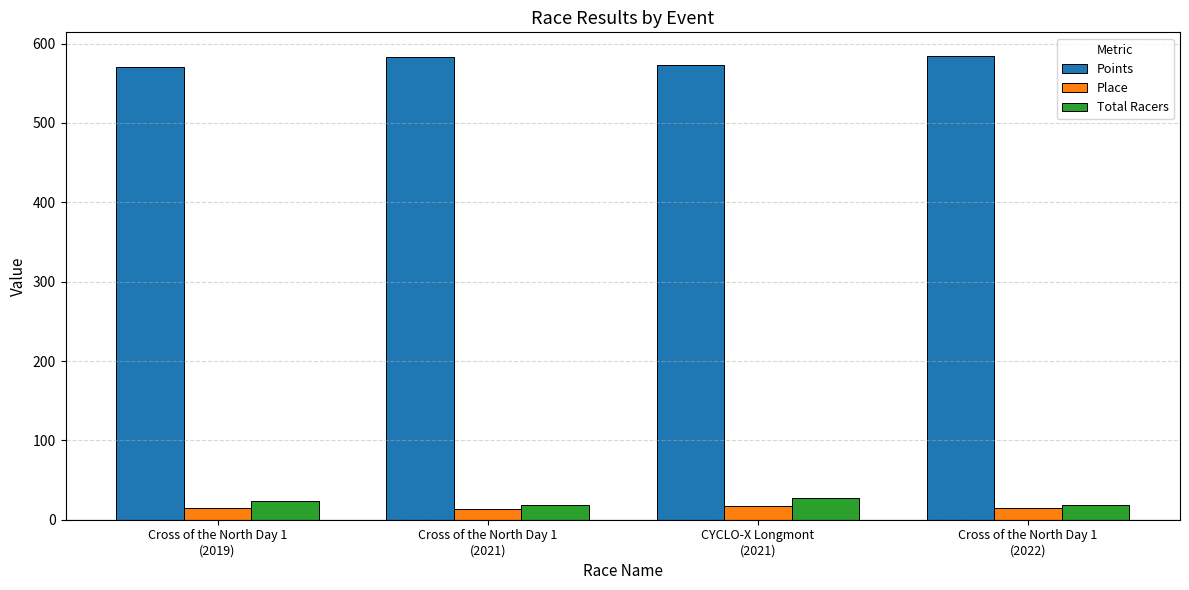

What is the highest value of the Place series?

17.0